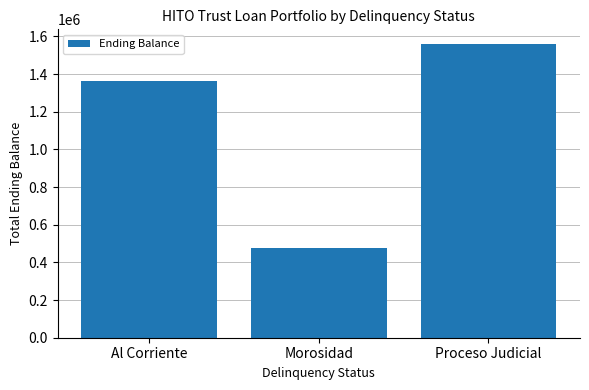

What is the average value?

1132080.7